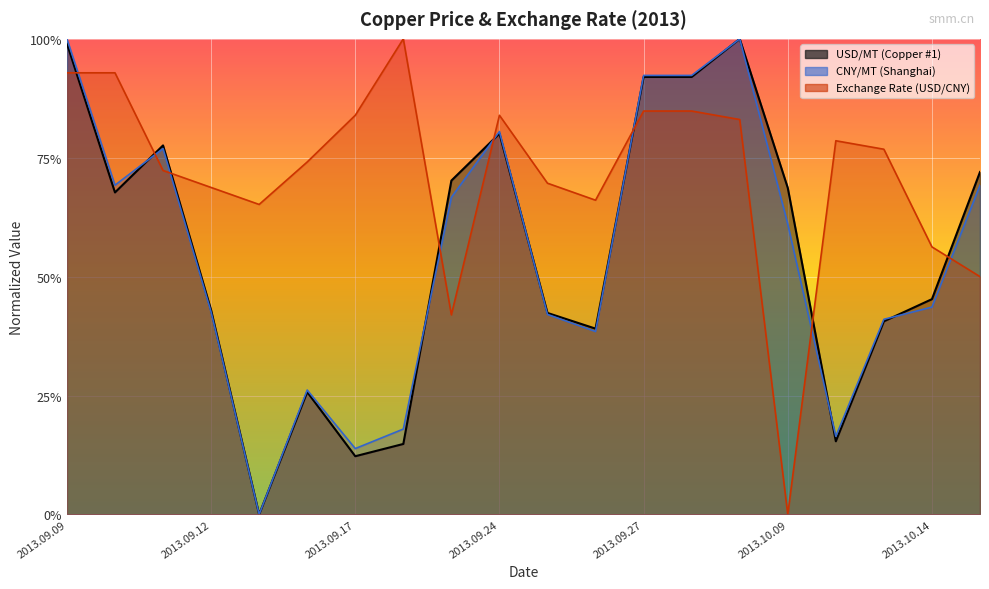

Is it true that Exchange Rate (USD/CNY) equals -0.6 at 2013.10.09?

False